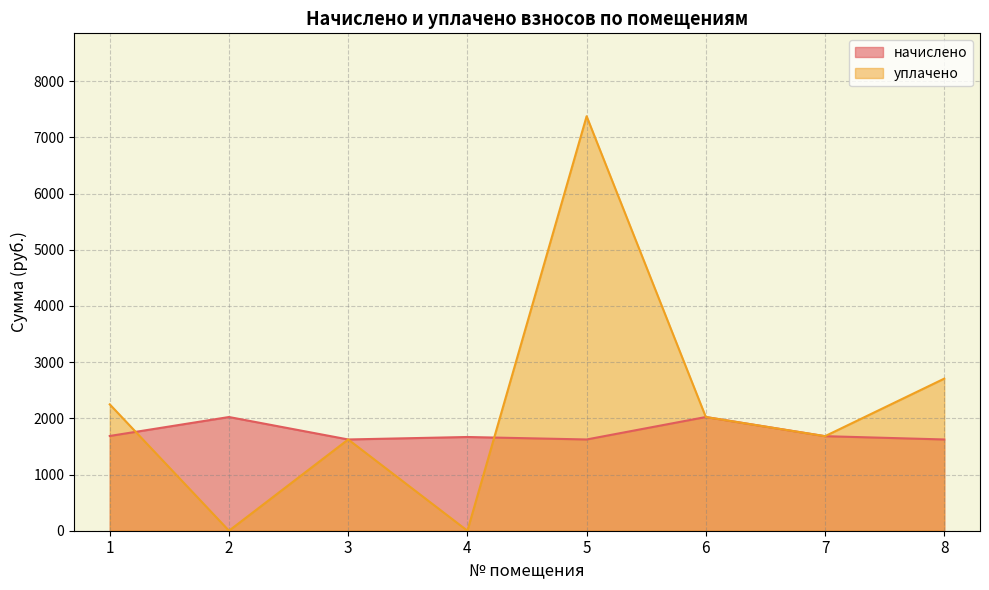

How many data points in начислено are less than 1682?

4